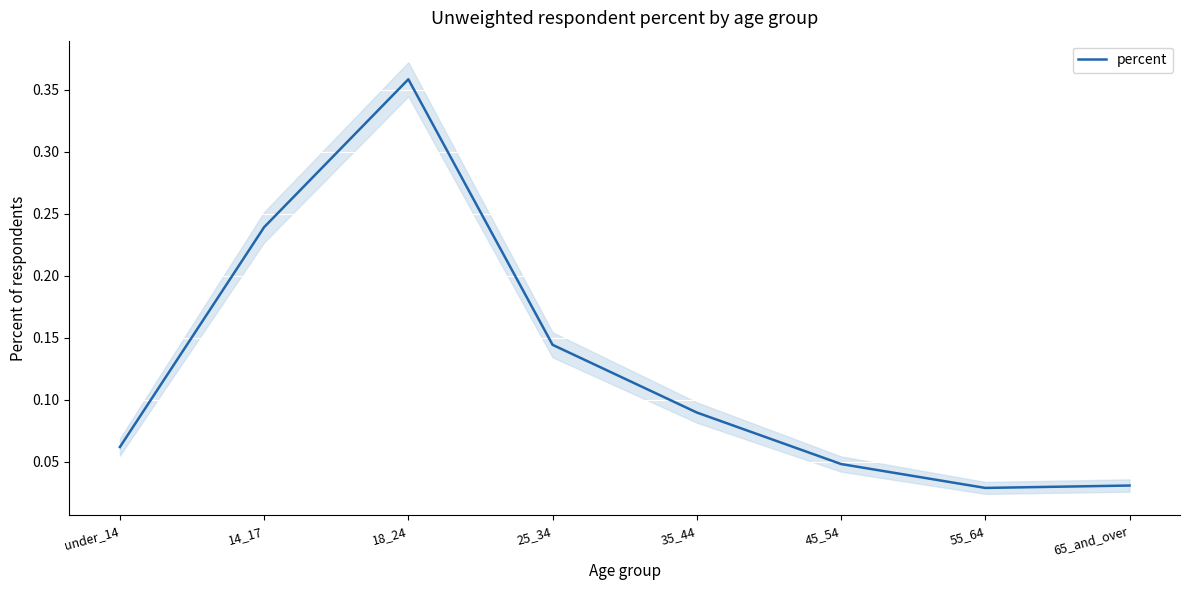

Rank the categories by value from highest to lowest.

18_24, 14_17, 25_34, 35_44, under_14, 45_54, 65_and_over, 55_64